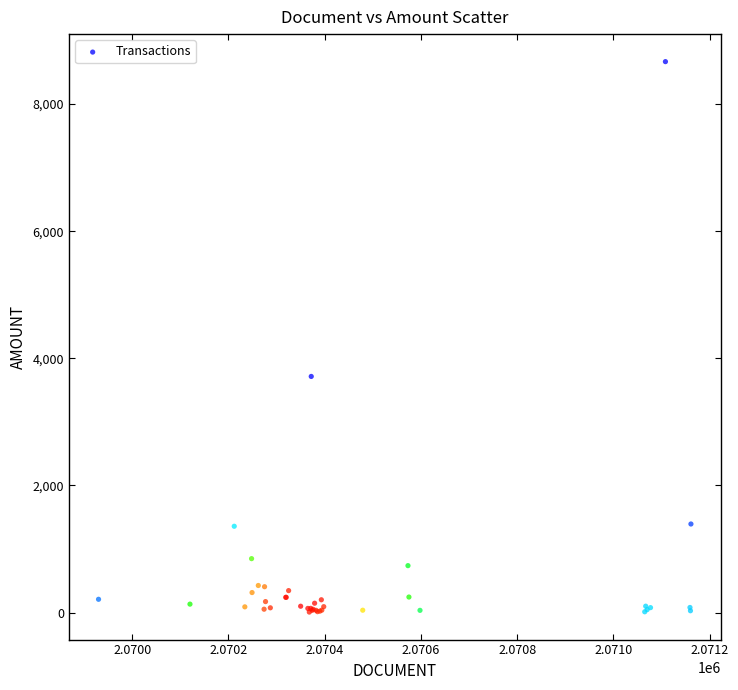

What Y value in the scatter plot is closest to 4338?

3715.1